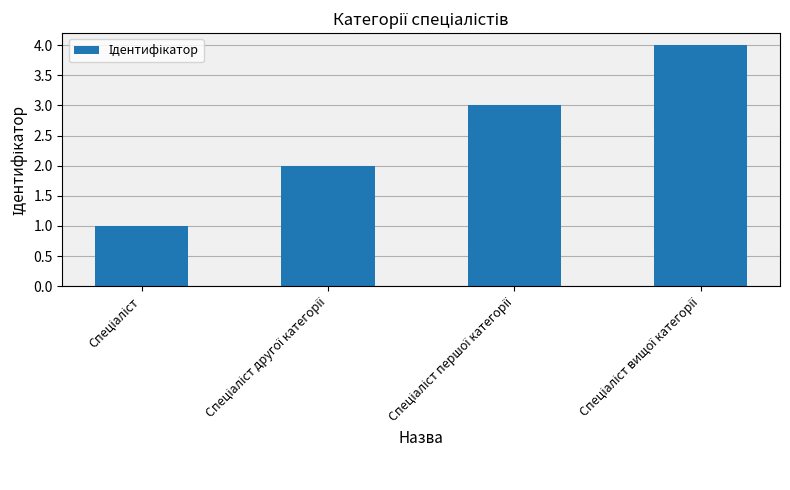

How many distinct data groups are displayed?

1